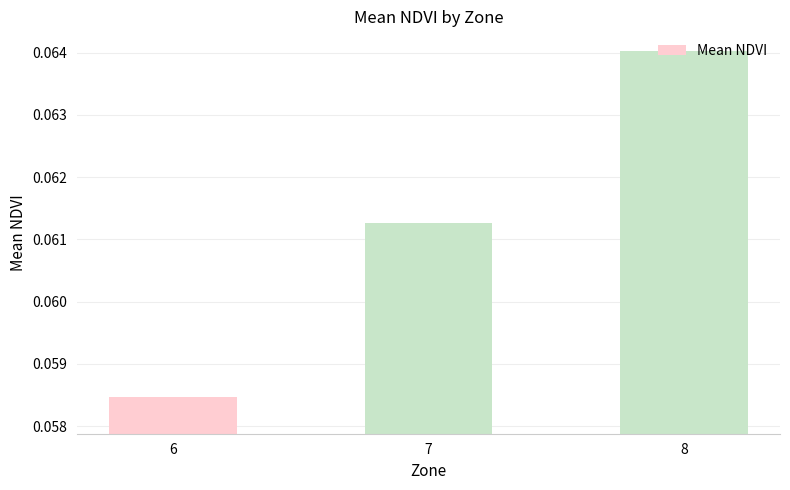

List the labels in order of value, largest first.

8, 7, 6